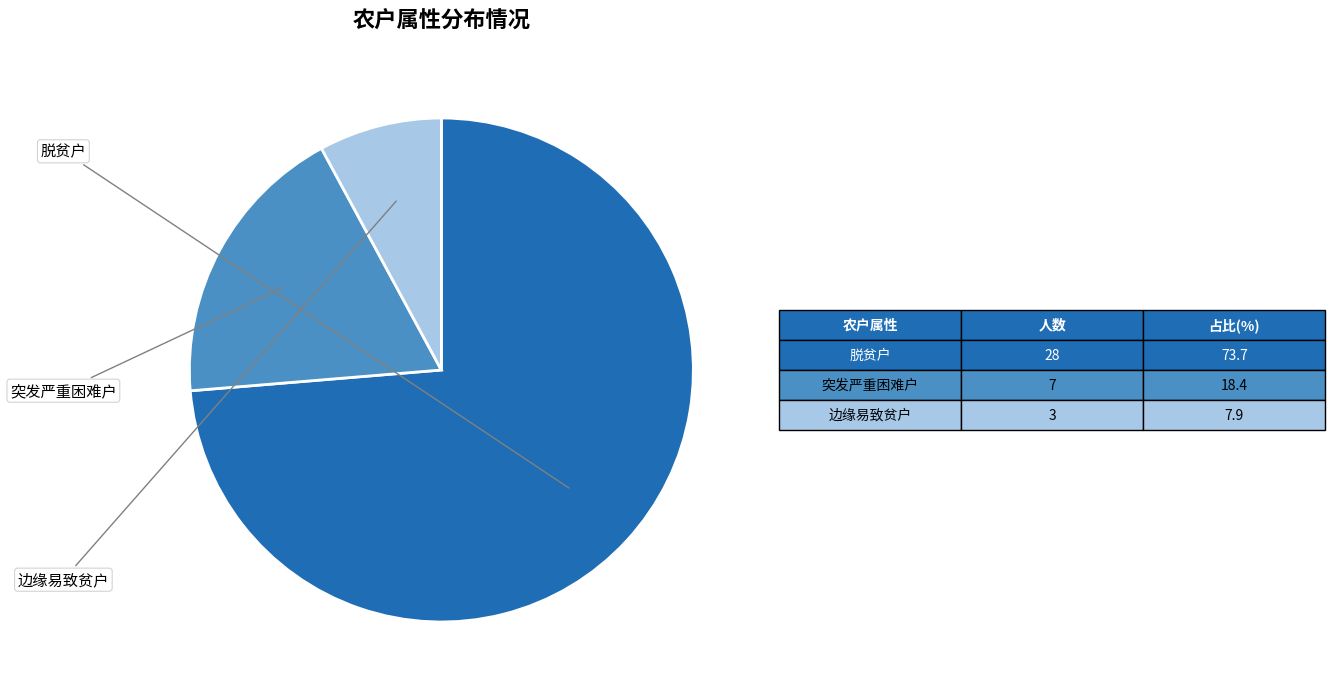

Is there any slice that represents more than half of the pie?

Yes